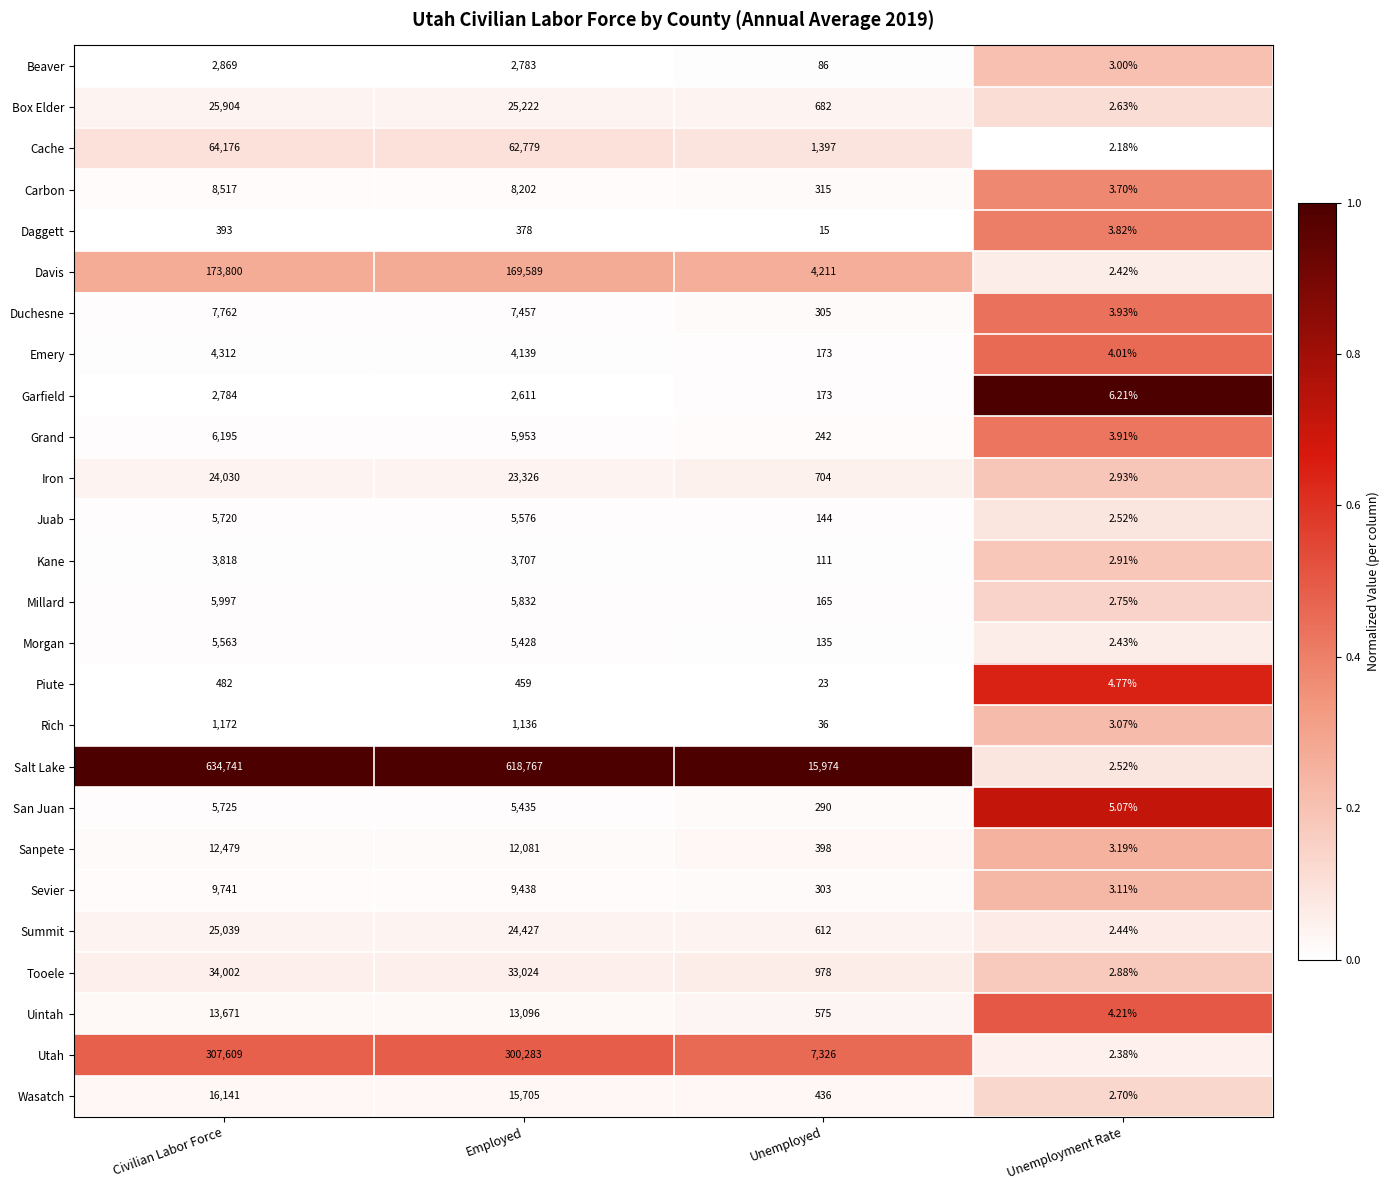

At which label is Piute closest to 243?

Employed